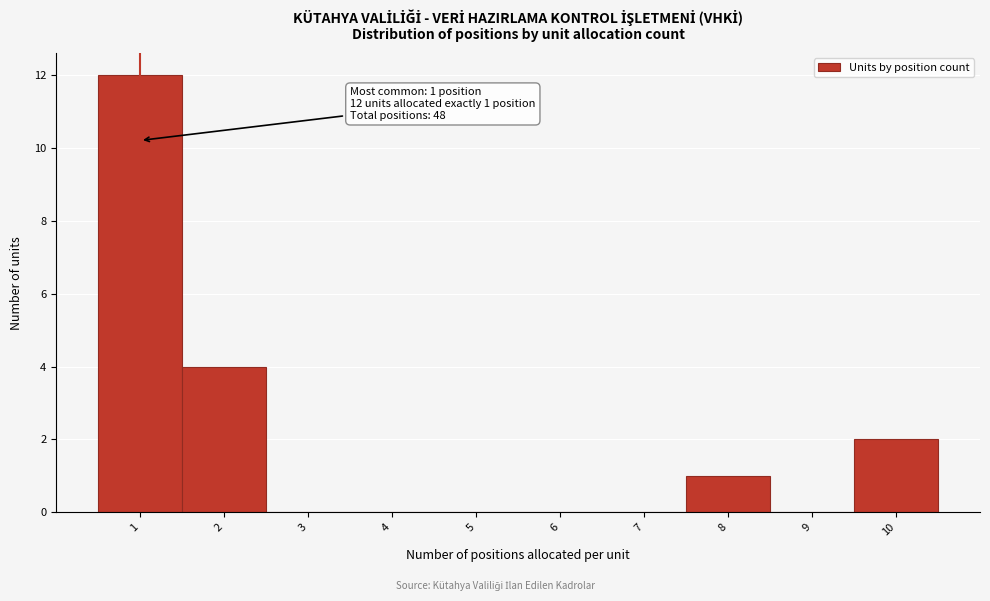

Which range on the x-axis has the tallest bar?

0.5 to 1.5